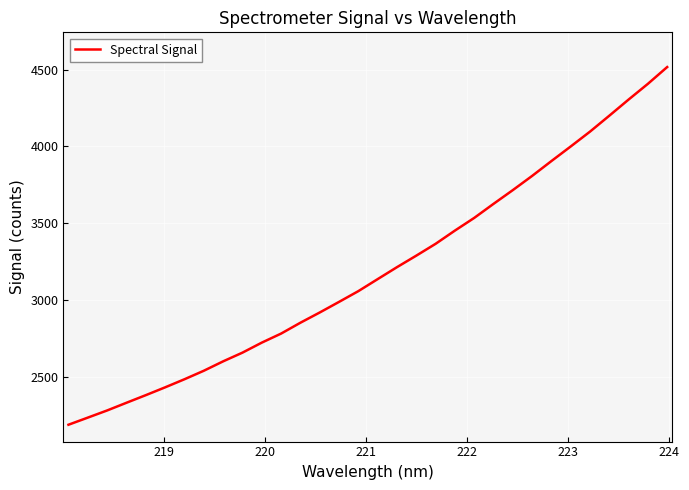

What is the difference between the maximum and minimum values?

2325.8